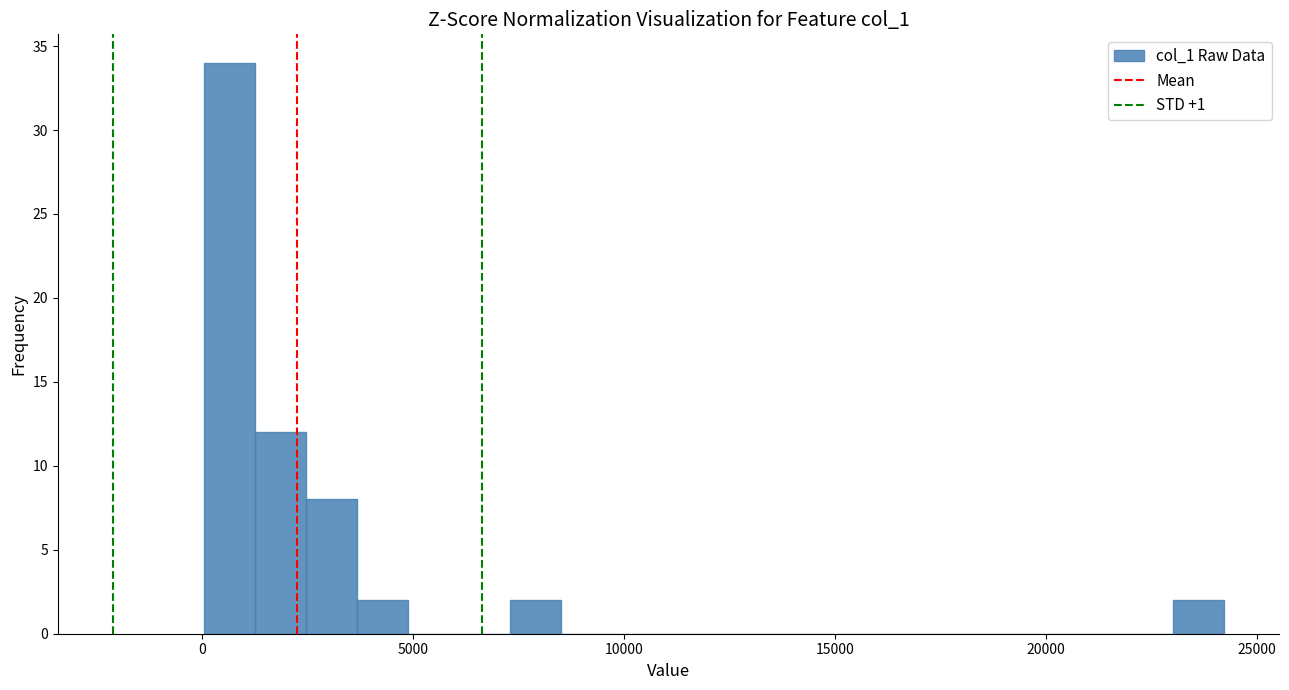

Around what value on the x-axis is the tallest bar? Give the approximate position of its centre, as read against the axis.

500